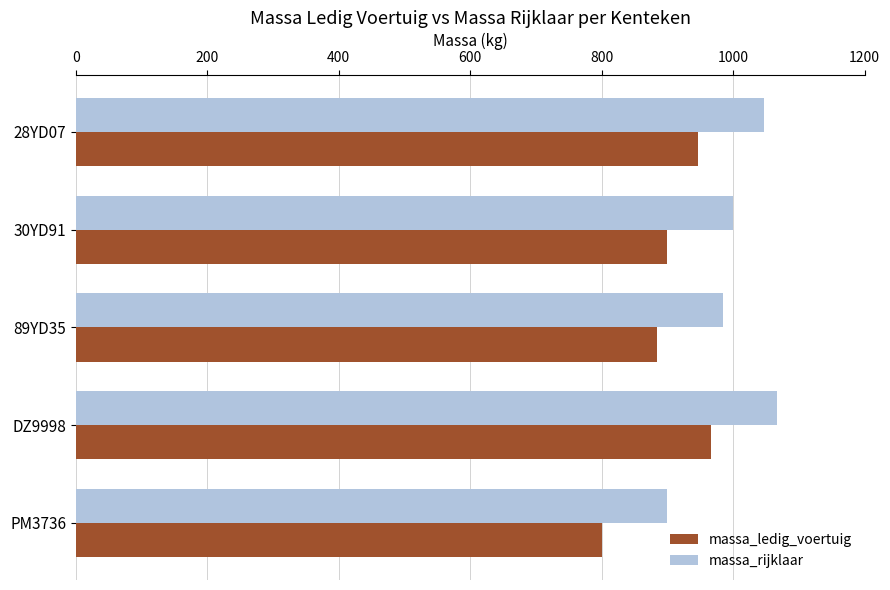

What is the highest value of the massa_rijklaar series?

1067